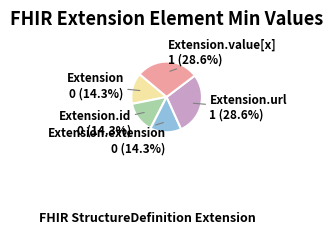

To the nearest percent, what is the difference between the largest and smallest slice percentages?

14%